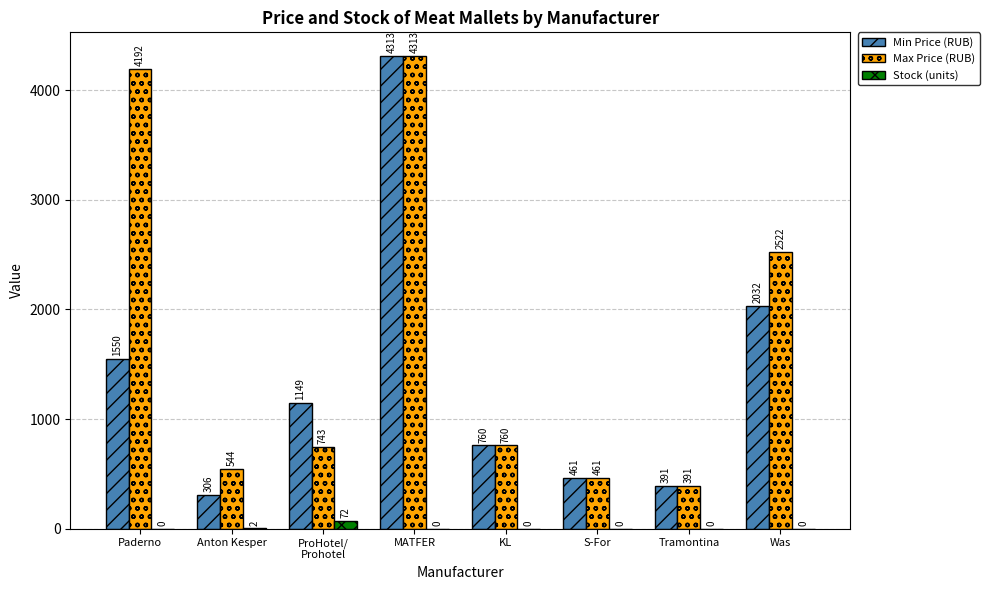

What is the sum of all Stock (units) values?

74